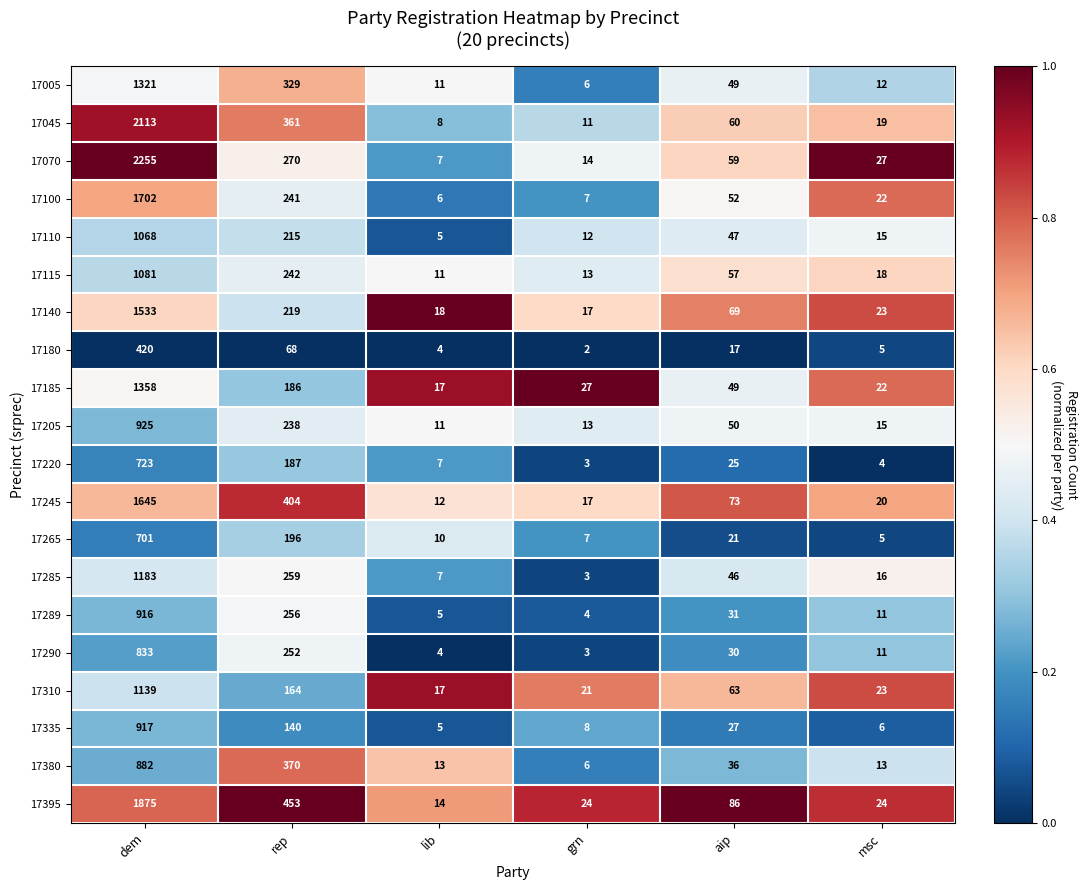

At which category does the chart reach its minimum across all series?

grn